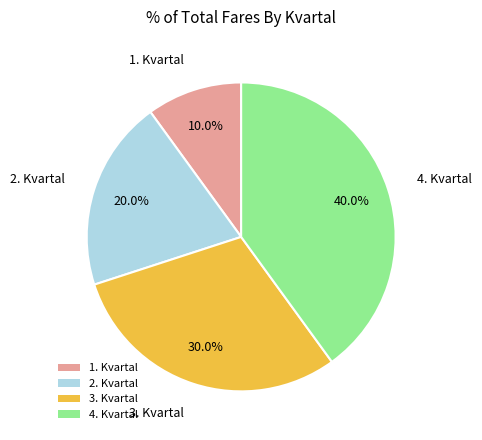

To the nearest percent, what is the difference between the largest and smallest slice percentages?

30%